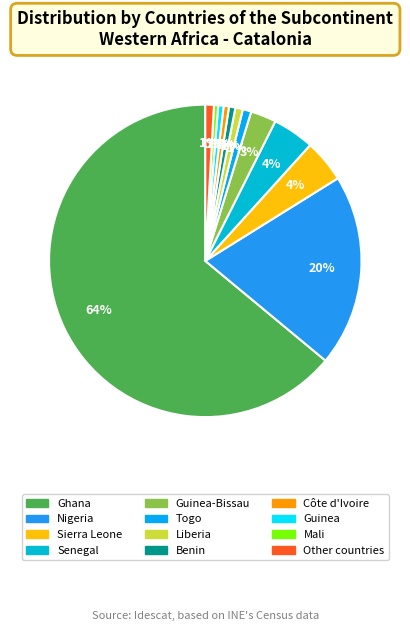

To the nearest percent, what portion does Togo represent?

1%